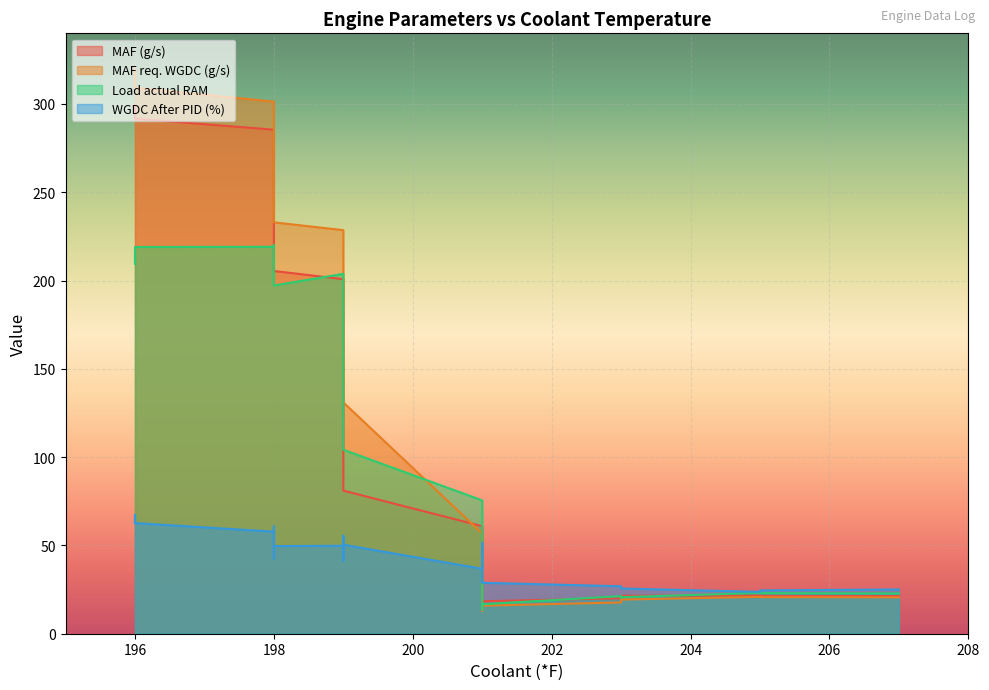

What is the difference between the highest and lowest values at 201?

13.0